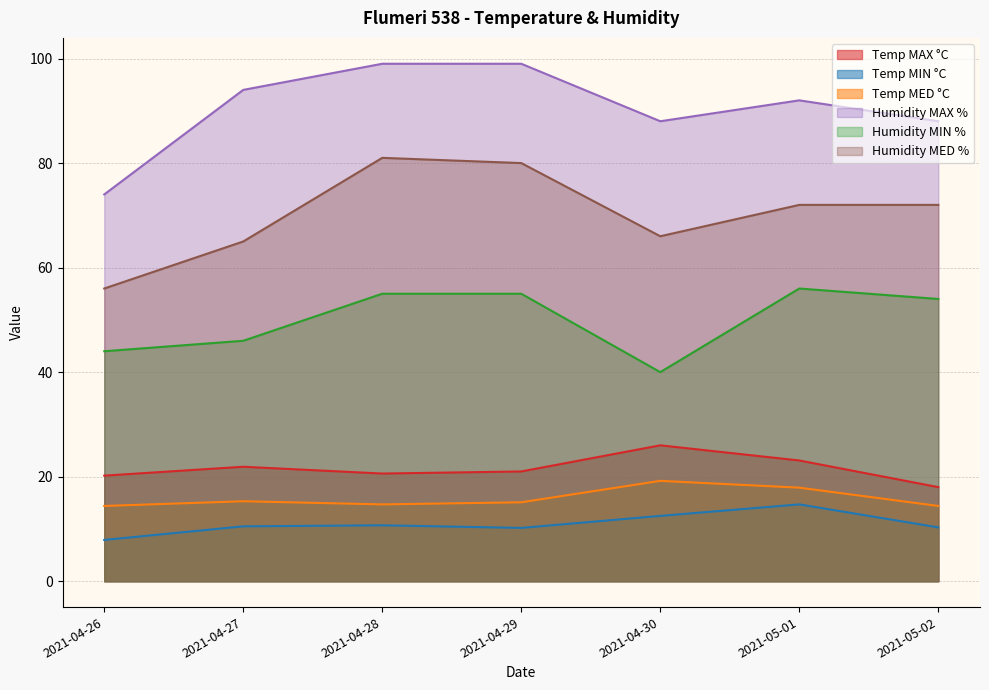

Rank the series by their maximum value, from lowest to highest.

Temp MIN °C, Temp MED °C, Temp MAX °C, Humidity MIN %, Humidity MED %, Humidity MAX %